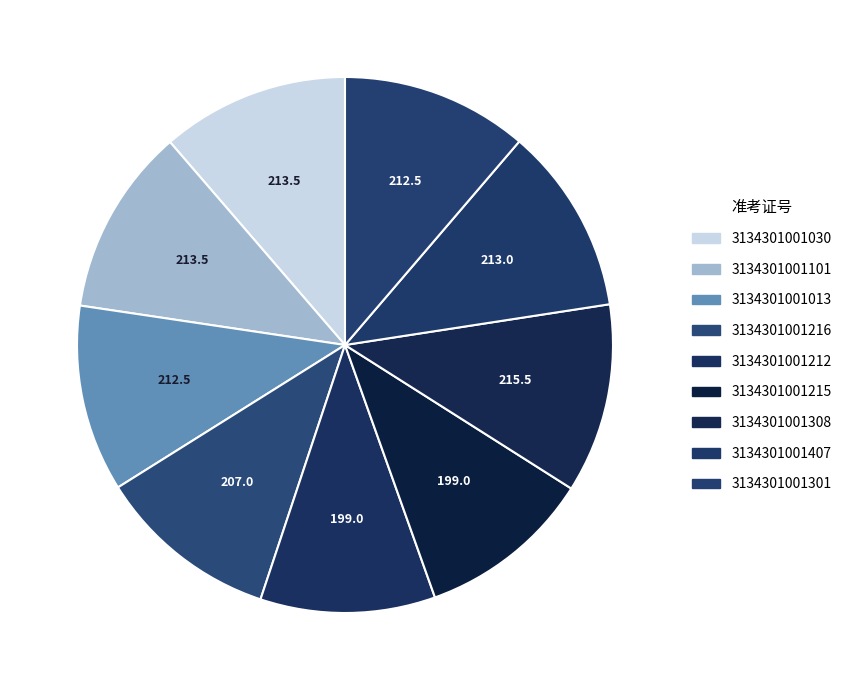

How many slices are in this pie chart?

9